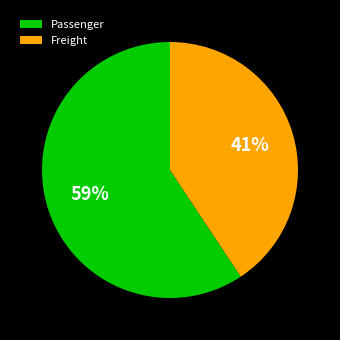

The Passenger slice represents 69% of the pie. True or false?

False